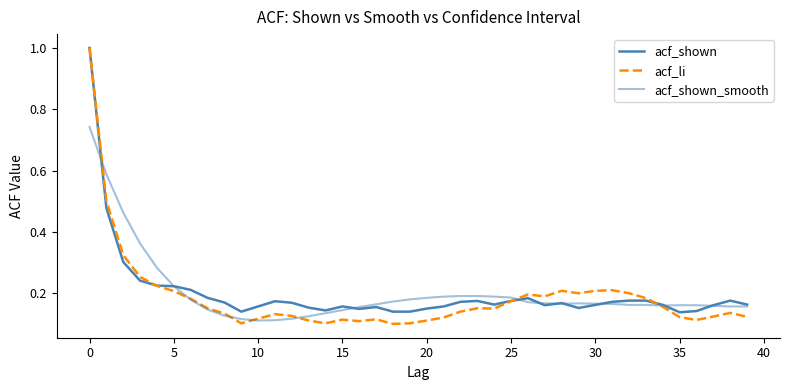

Does the chart have visible grid lines?

No